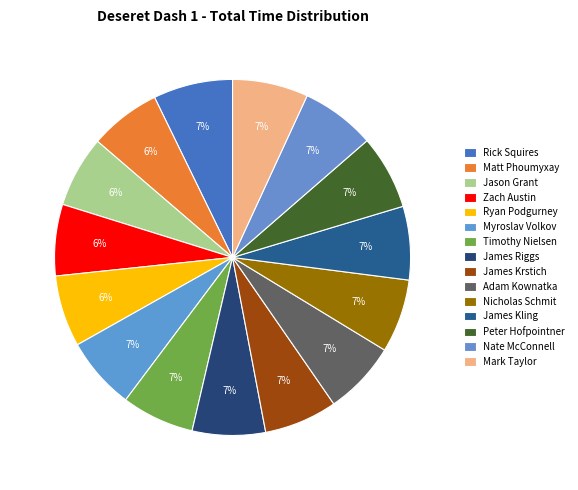

Which slice is the smallest?

Matt Phoumyxay